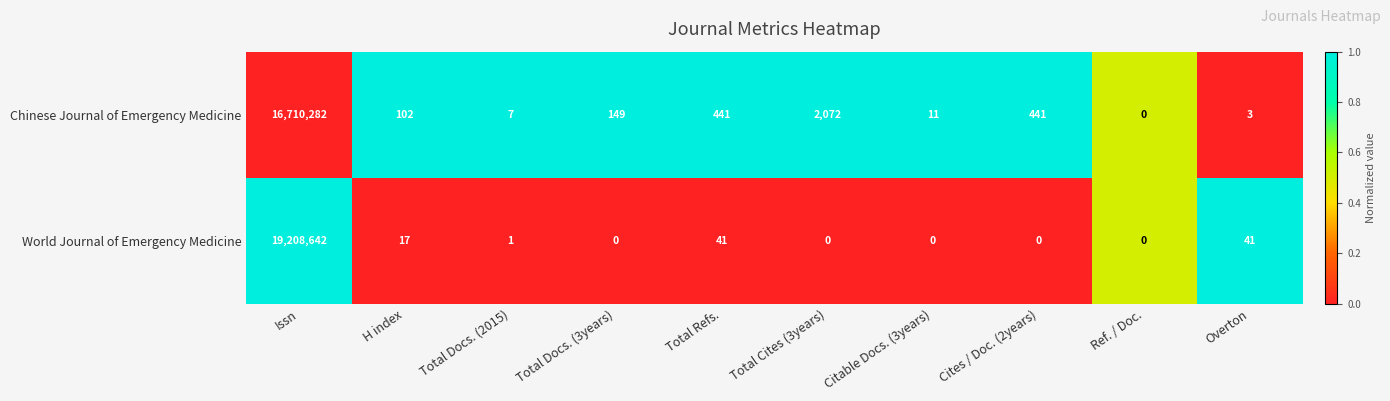

The value of Chinese Journal of Emergency Medicine at Overton is 1. True or false?

False